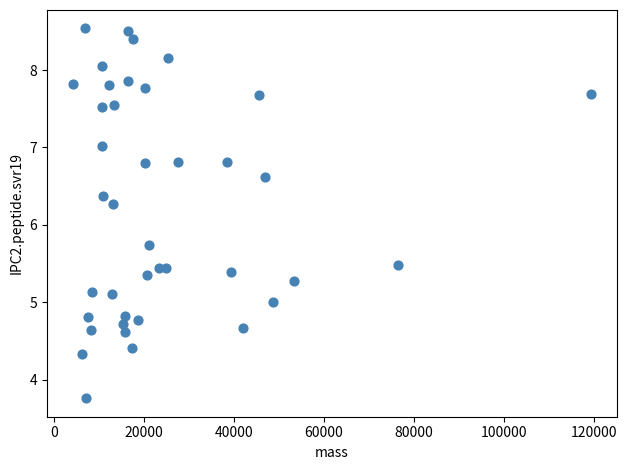

What is the range of X values (max minus min)?

115081.4